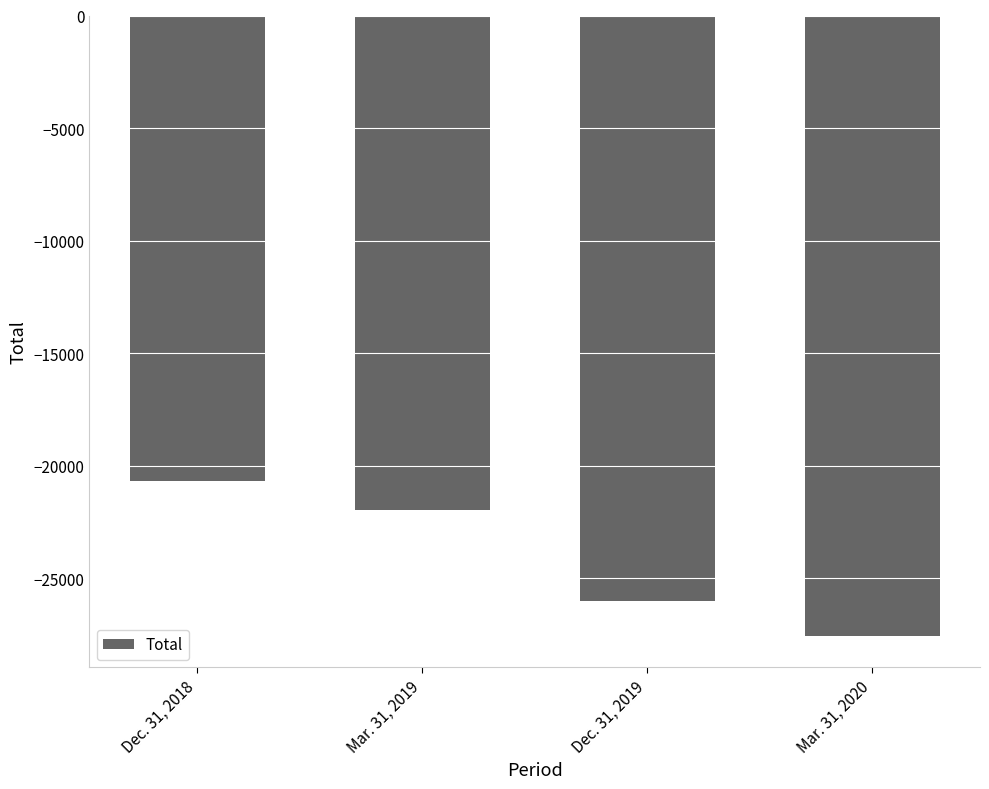

Are the bars horizontal?

No